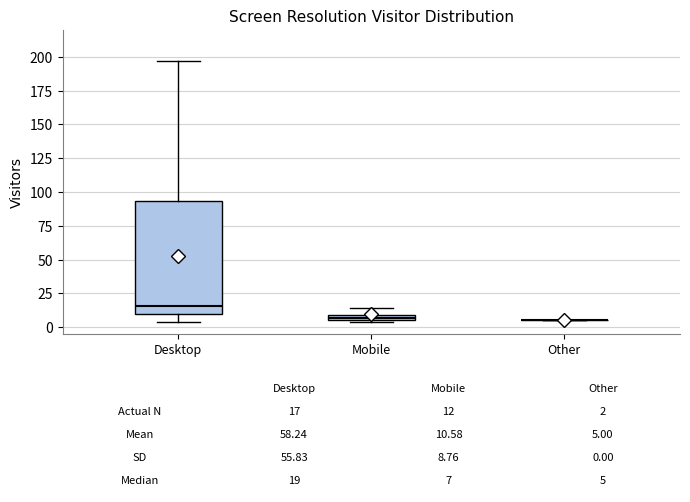

Which box is the tallest, from its lower edge to its upper edge?

Desktop